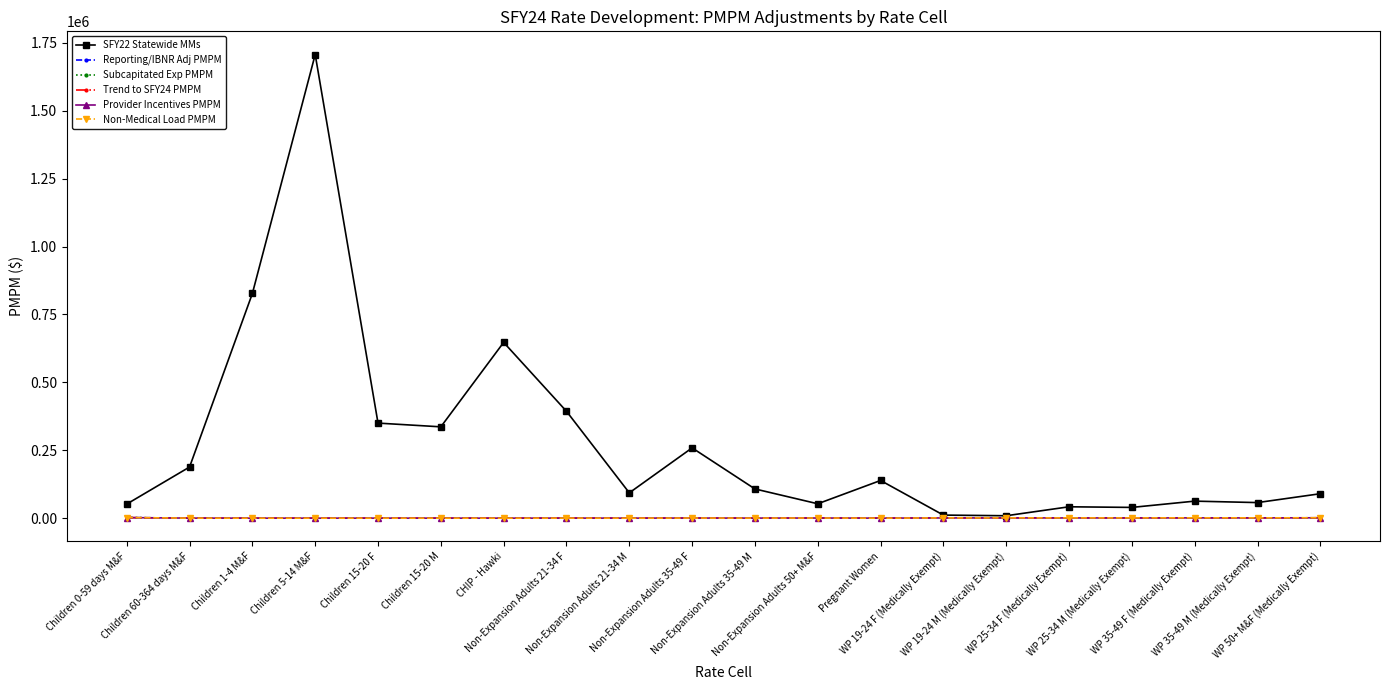

What is the sum of all Provider Incentives PMPM values?

13131.9